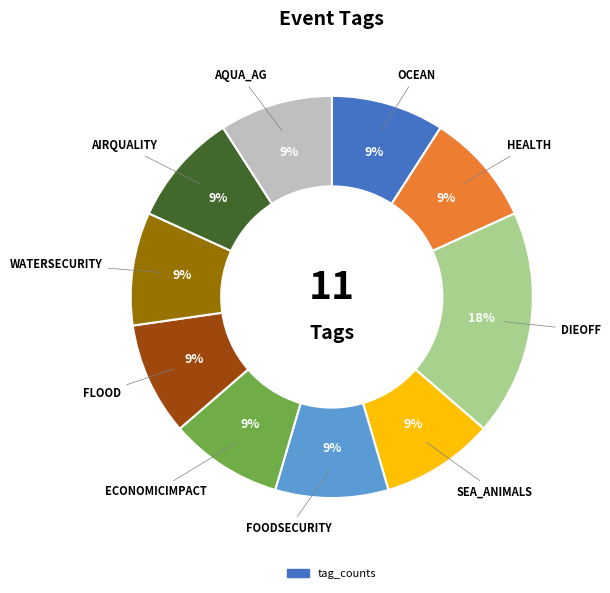

Is there a majority slice in this chart?

No